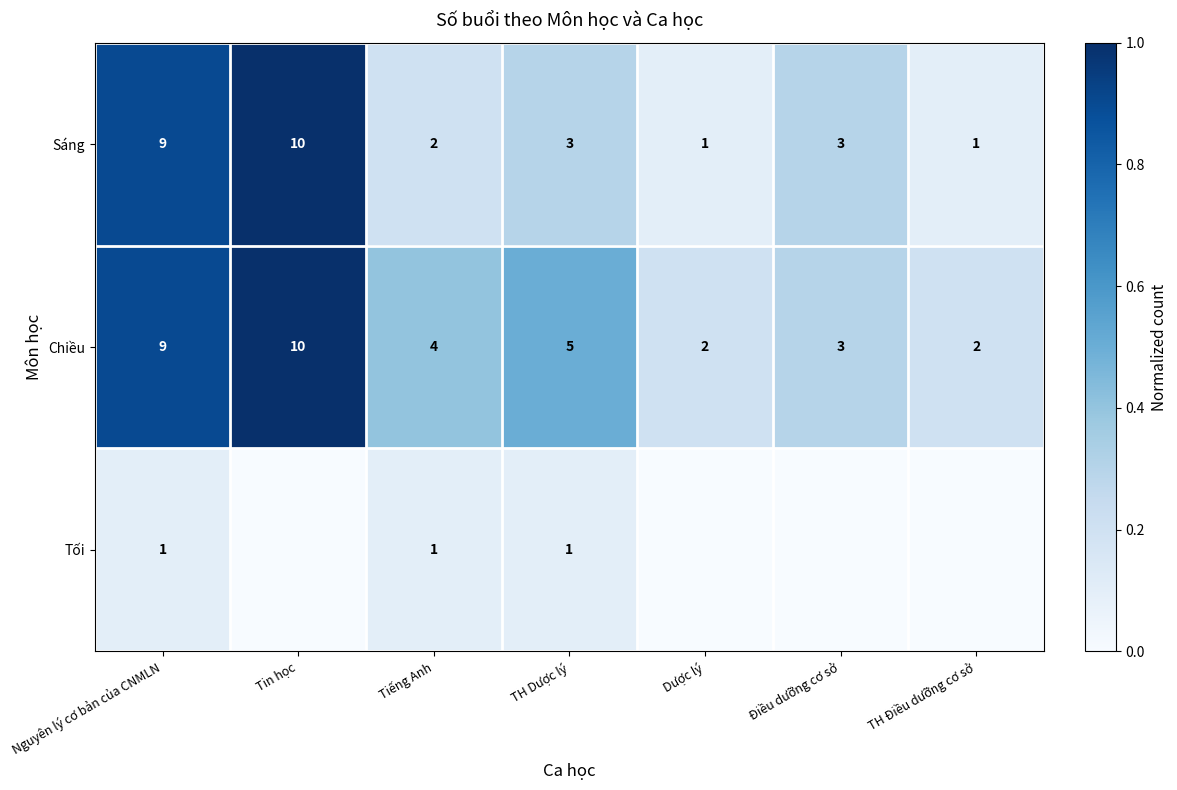

How many series are shown in this chart?

3